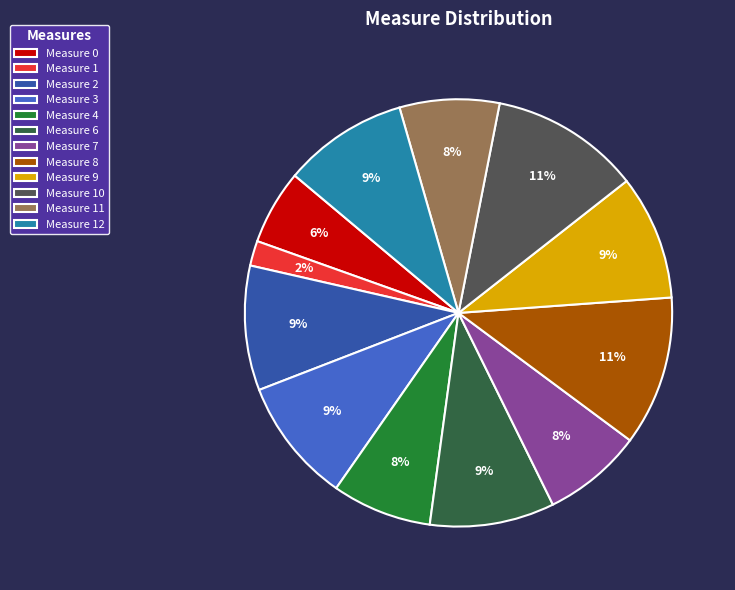

Is it true that Measure 6 is 17% of the pie?

False